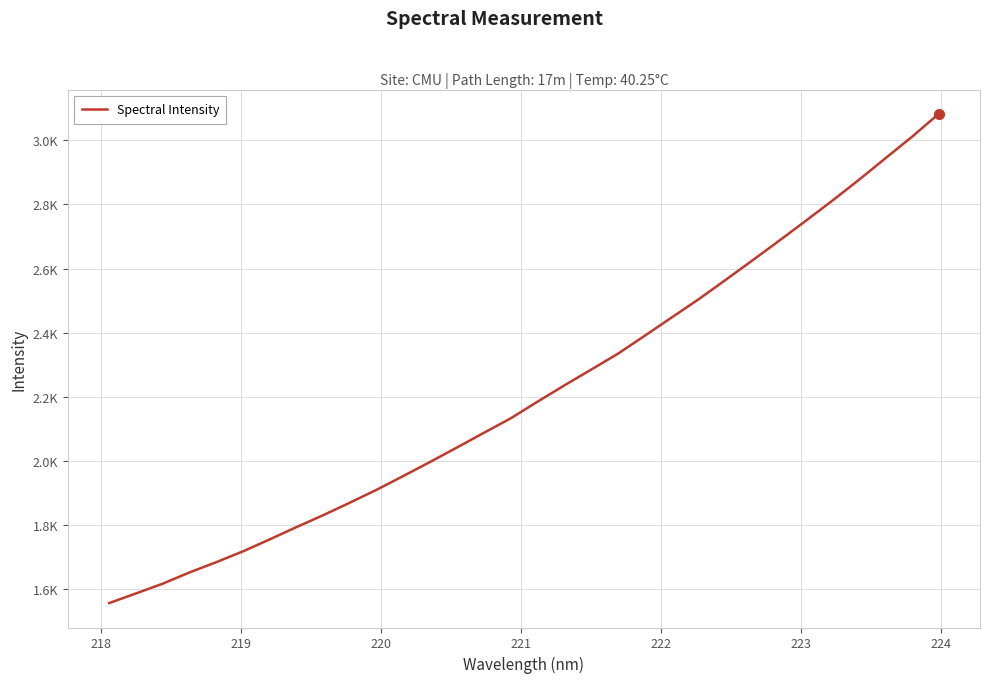

What is the average value?

2216.1